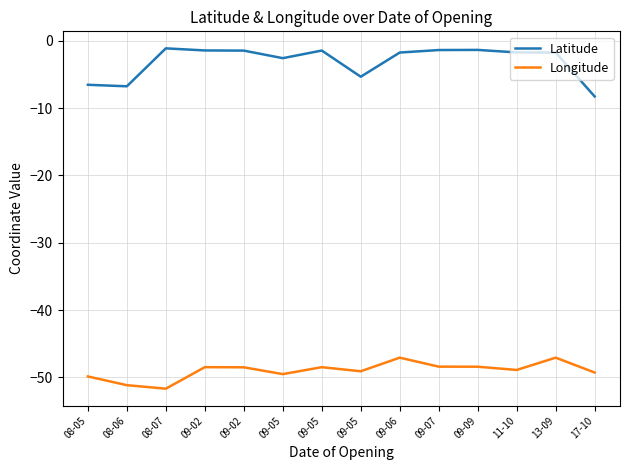

How many values in the Longitude series are below -48?

12